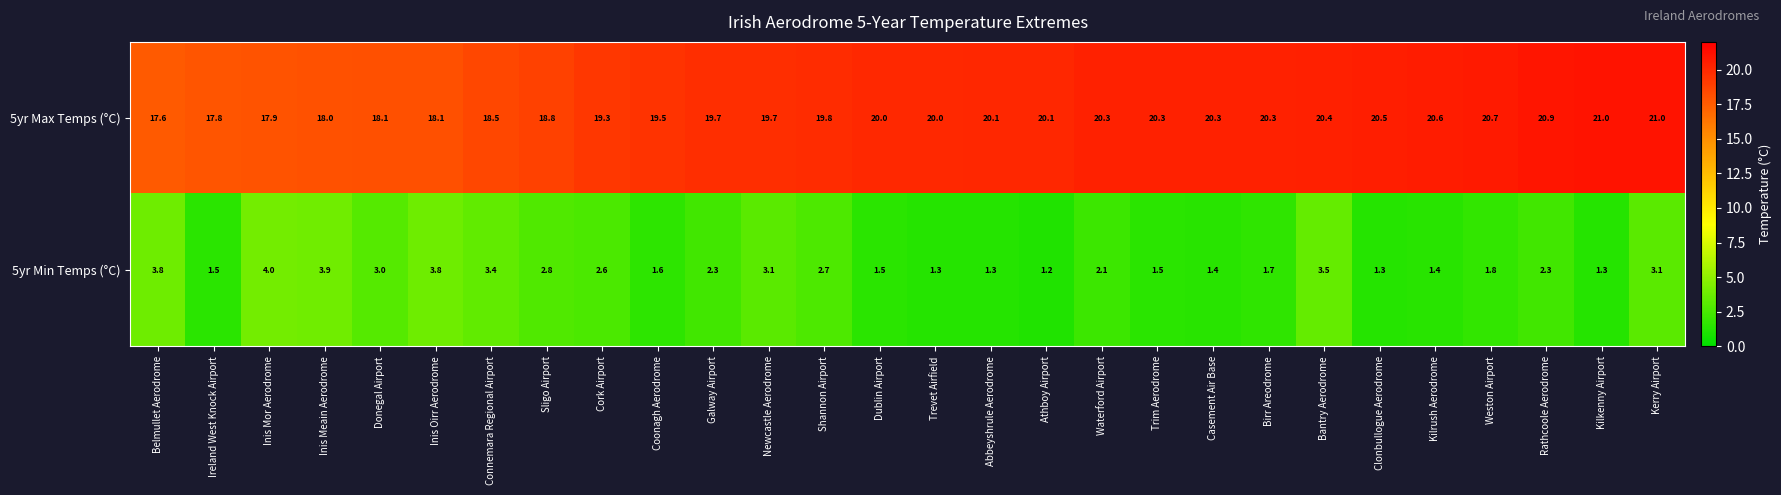

What is the sum of the 5yr Max Temps (°C) values at Belmullet Aerodrome and Birr Areodrome?

37.9